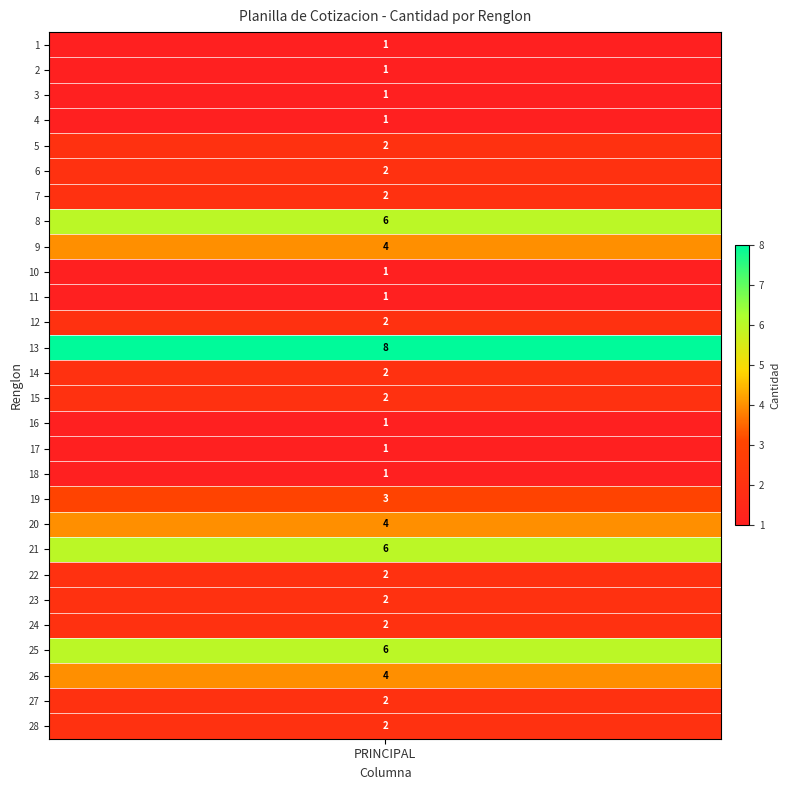

Rank the categories by value from lowest to highest.

1, 2, 3, 4, 10, 11, 16, 17, 18, 5, 6, 7, 12, 14, 15, 22, 23, 24, 27, 28, 19, 9, 20, 26, 8, 21, 25, 13